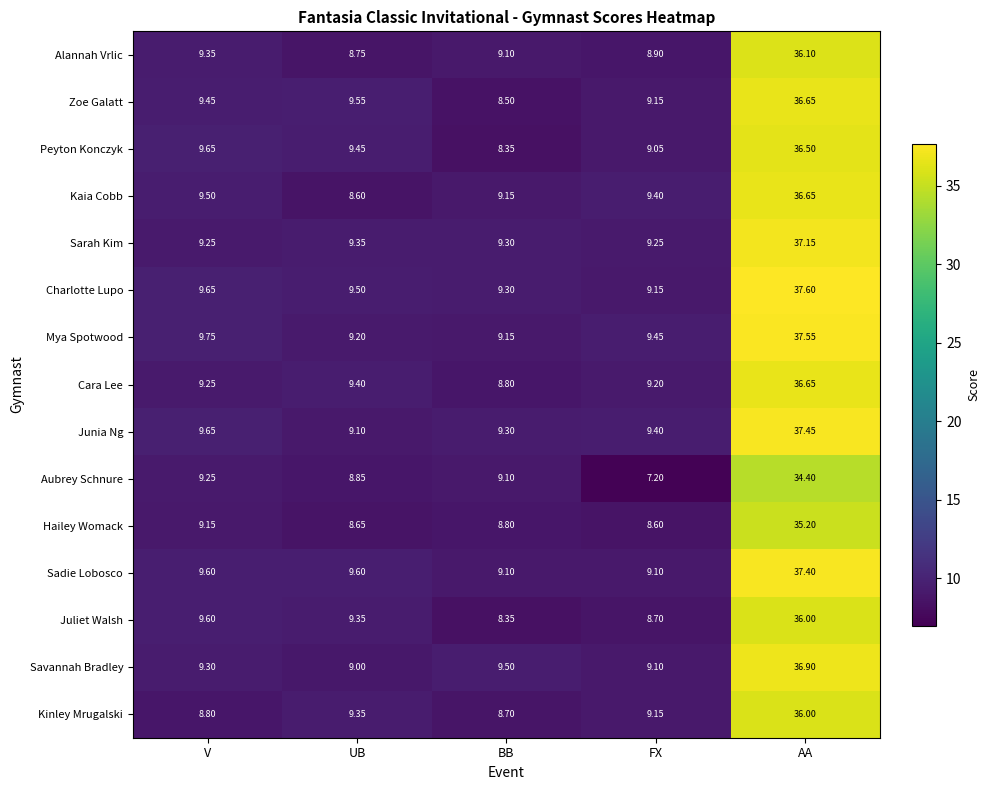

List the labels in order of Charlotte Lupo value, largest first.

AA, V, UB, BB, FX